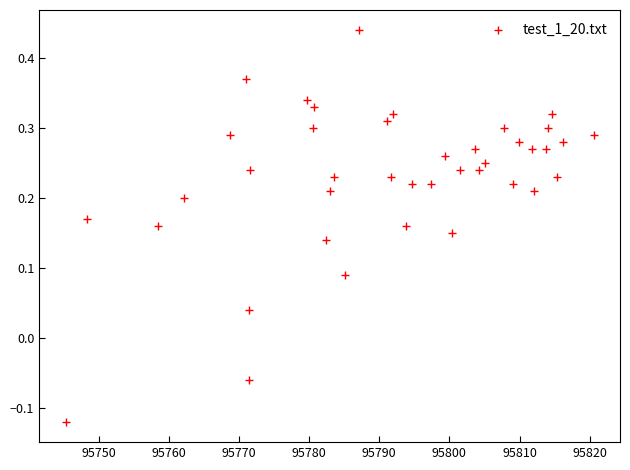

What is the range of Y values (max minus min)?

0.6